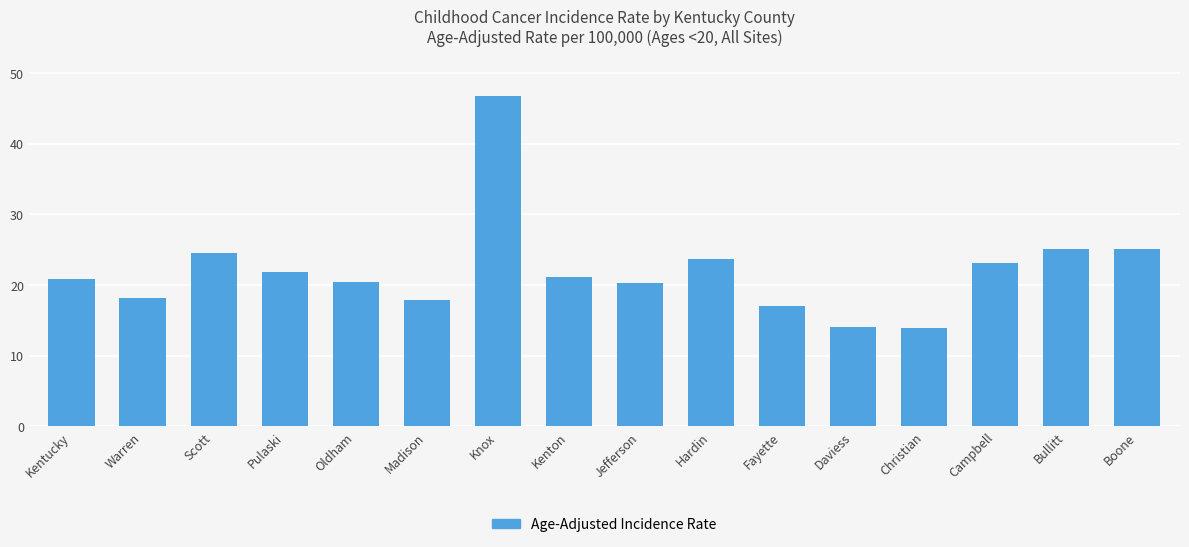

What is the difference between the second highest and second lowest values?

11.0